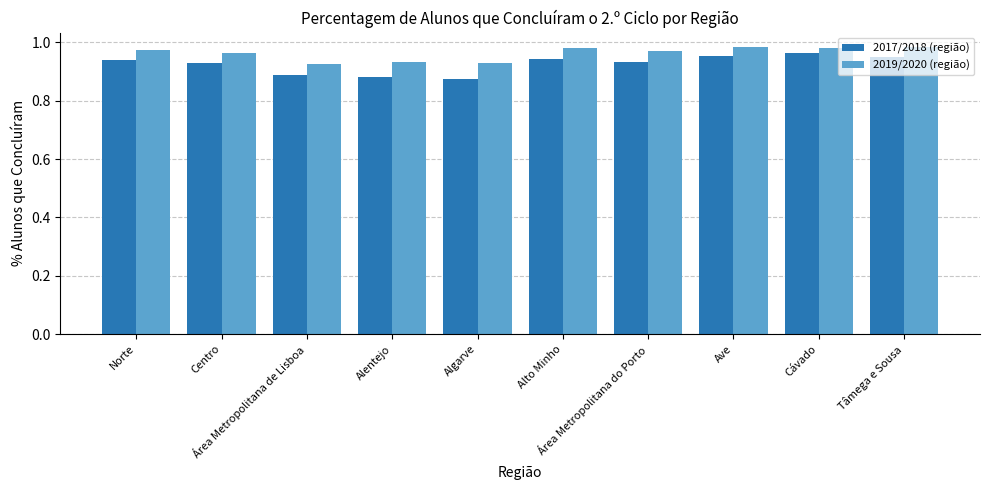

What are all the series names shown in the legend?

2017/2018 (região), 2019/2020 (região)